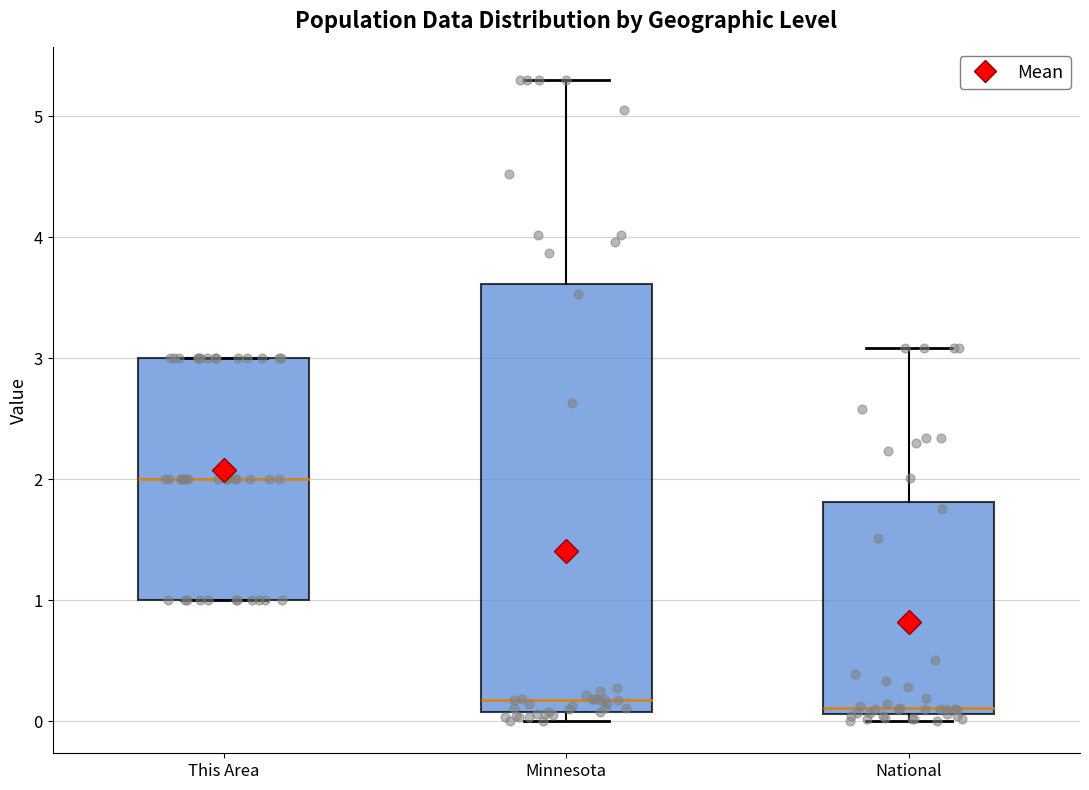

Reading left to right, transcribe this box plot: for each box, give where its median line is, the range the box spans, and where its two whiskers end, as read against the y-axis. The values are not printed on the chart, so give them approximately, as read against the axis.

This Area: median 2.0, box 1.0 to 3.0, whiskers 1.0 to 3.0
Minnesota: median 0.2, box 0.1 to 3.6, whiskers 0.0 to 5.3
National: median 0.1 (just above the box's lower edge), box 0.1 to 1.8, whiskers 0.0 to 3.1